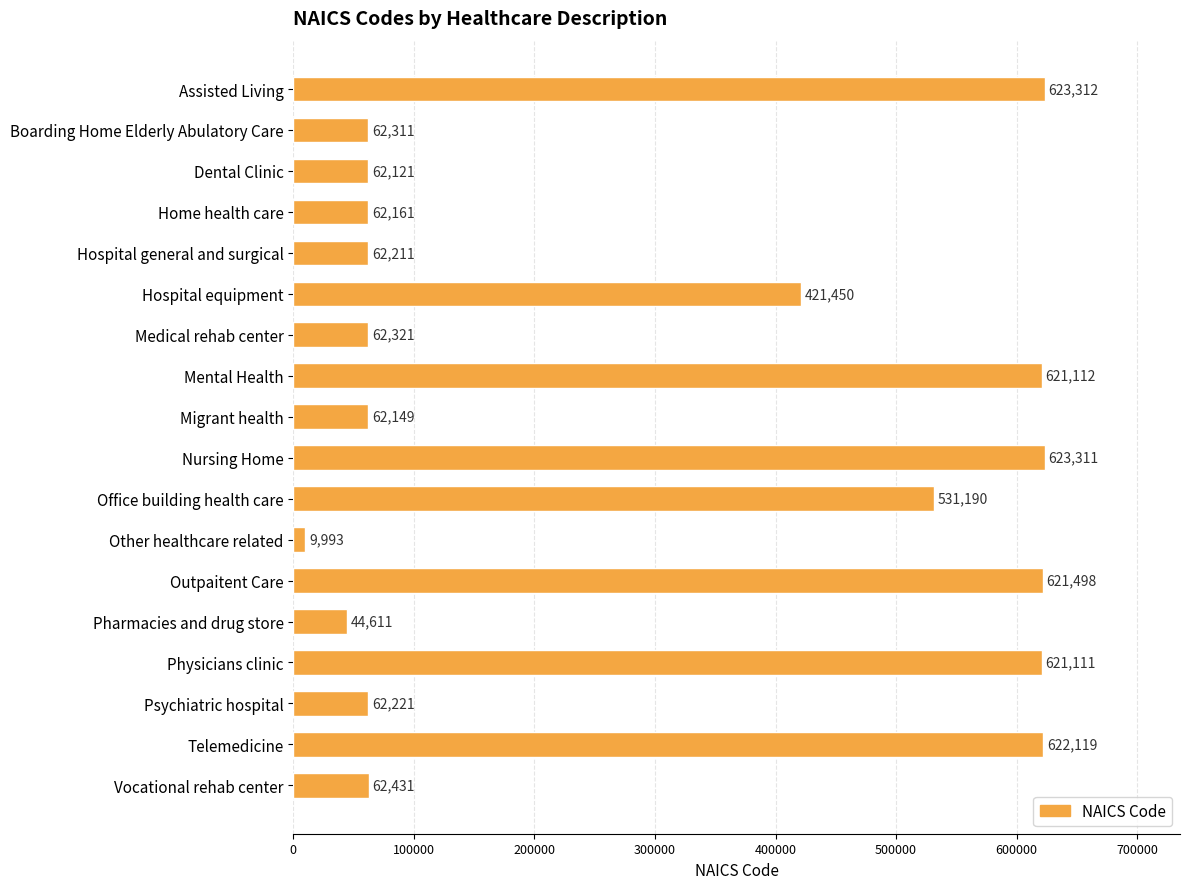

Rank the categories by value from highest to lowest.

Assisted Living, Nursing Home, Telemedicine, Outpaitent Care, Mental Health, Physicians clinic, Office building health care, Hospital equipment, Vocational rehab center, Medical rehab center, Boarding Home Elderly Abulatory Care, Psychiatric hospital, Hospital general and surgical, Home health care, Migrant health, Dental Clinic, Pharmacies and drug store, Other healthcare related